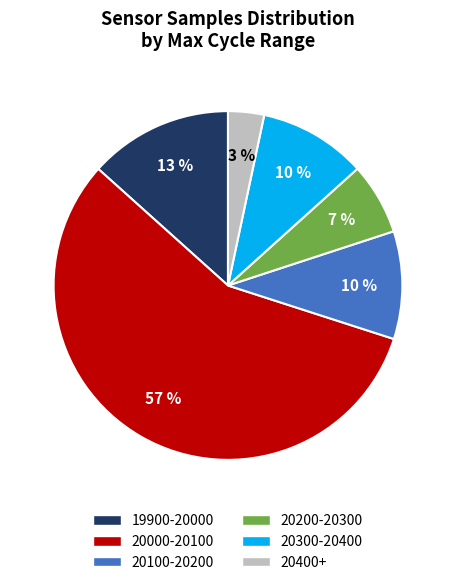

Is there any slice that represents more than half of the pie?

Yes